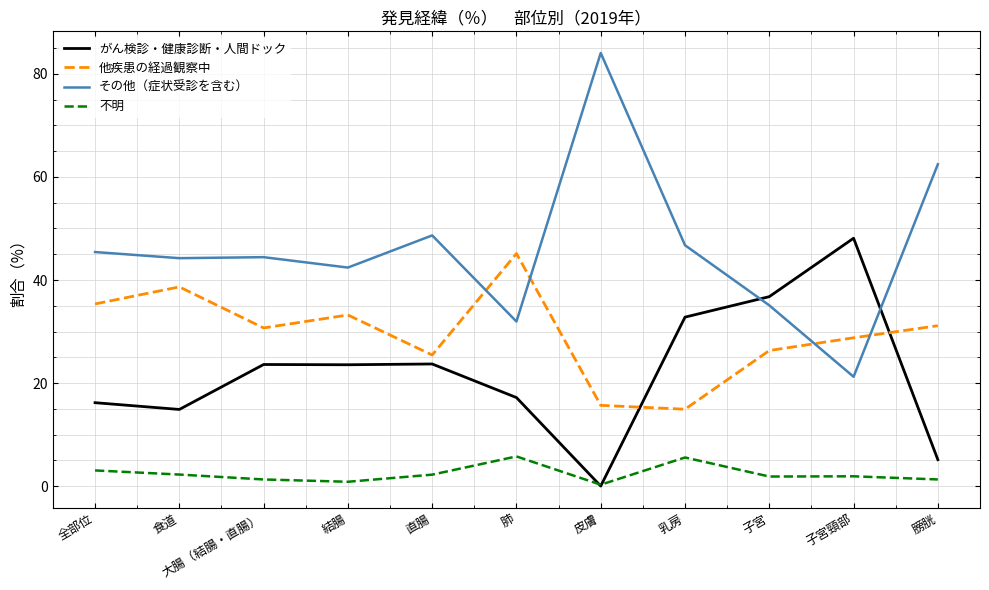

What is the difference between the maximum and second lowest values in the 他疾患の経過観察中 series?

29.5